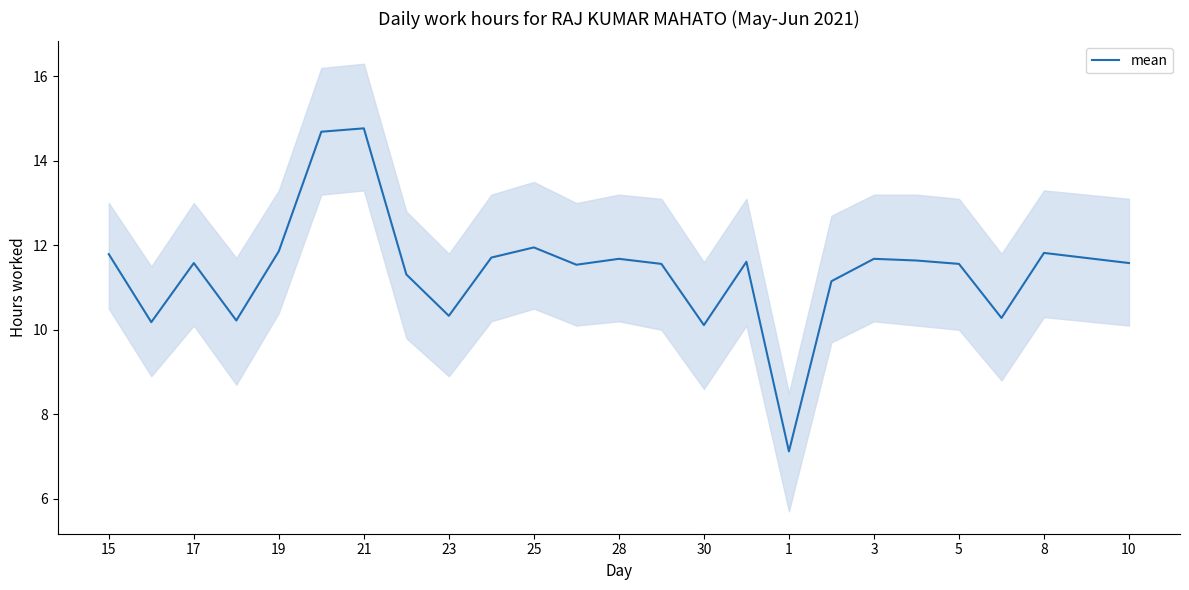

Where does the mean series first go above 11?

15